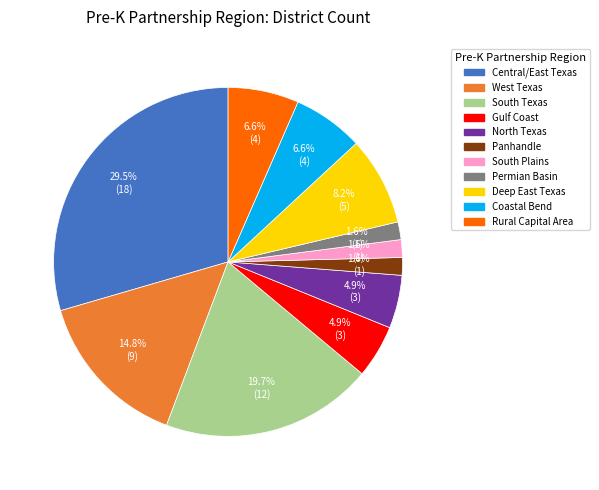

Is there a majority slice in this chart?

No